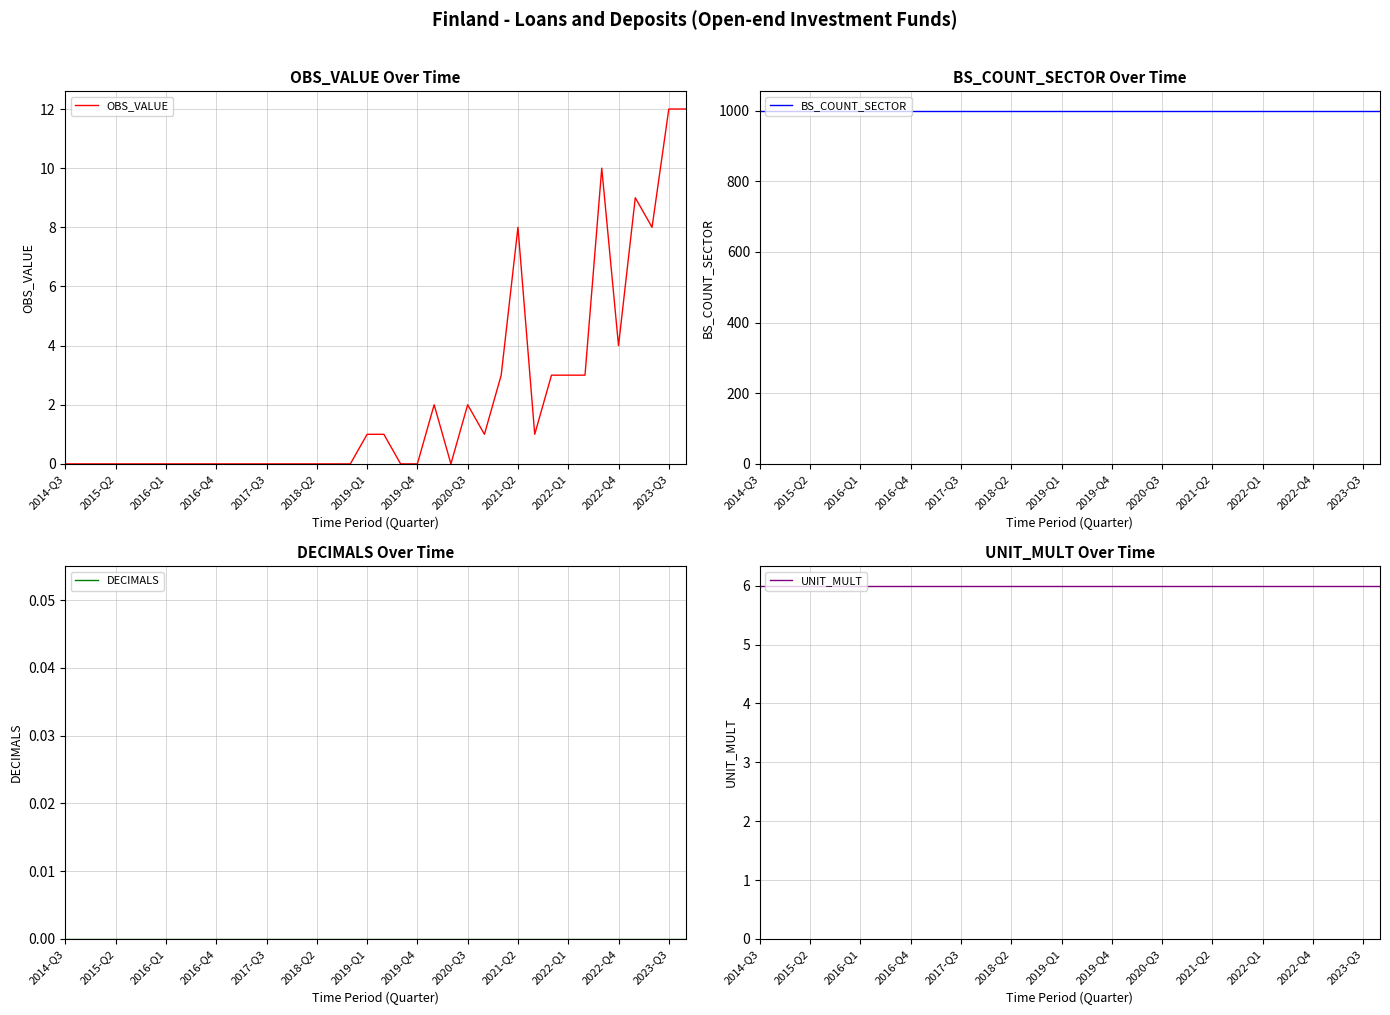

Between 25 and 34, which series saw the biggest shift?

OBS_VALUE